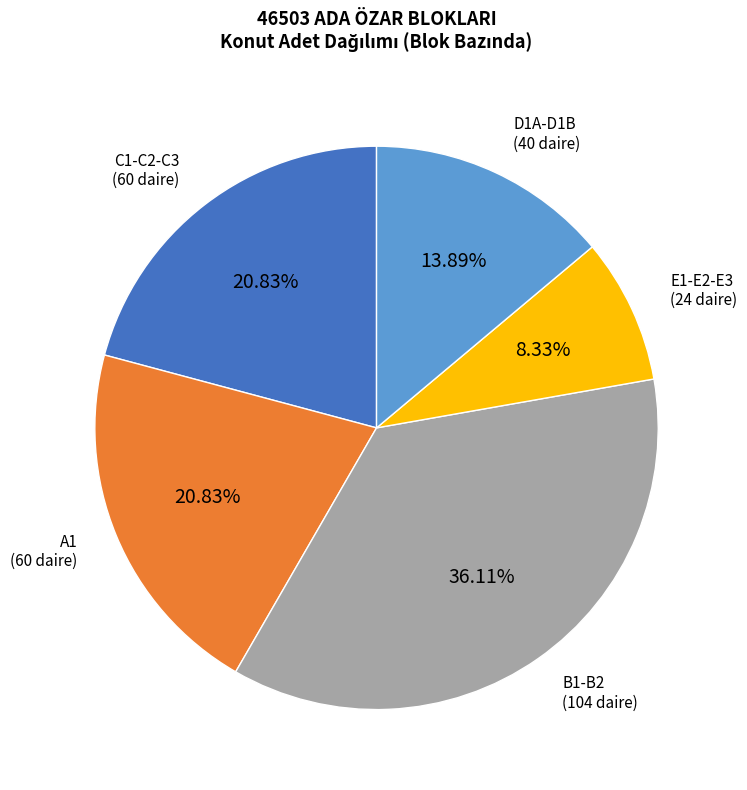

What is the ratio of the value at D1A-D1B (40 daire) to the value at B1-B2 (104 daire)?

0.4